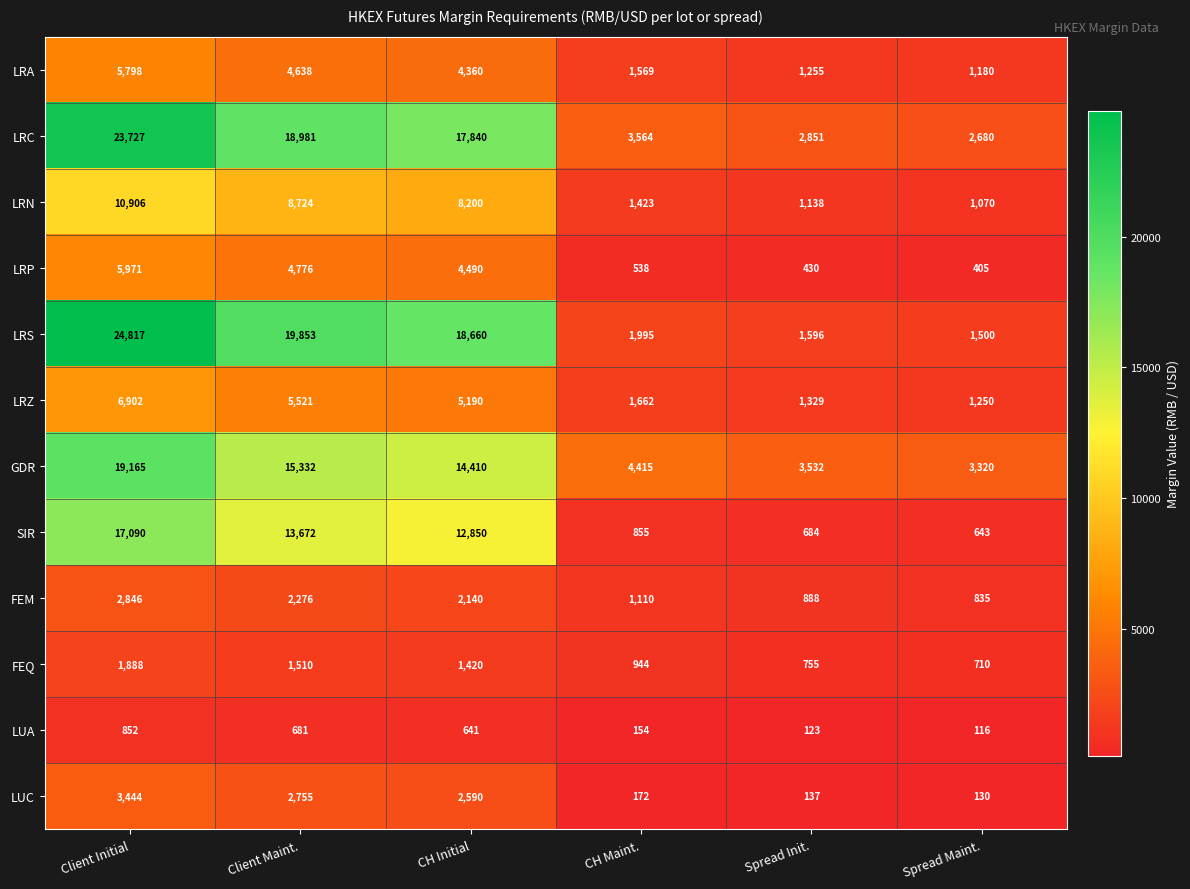

What is the difference between the highest and lowest values at Spread Init.?

3409